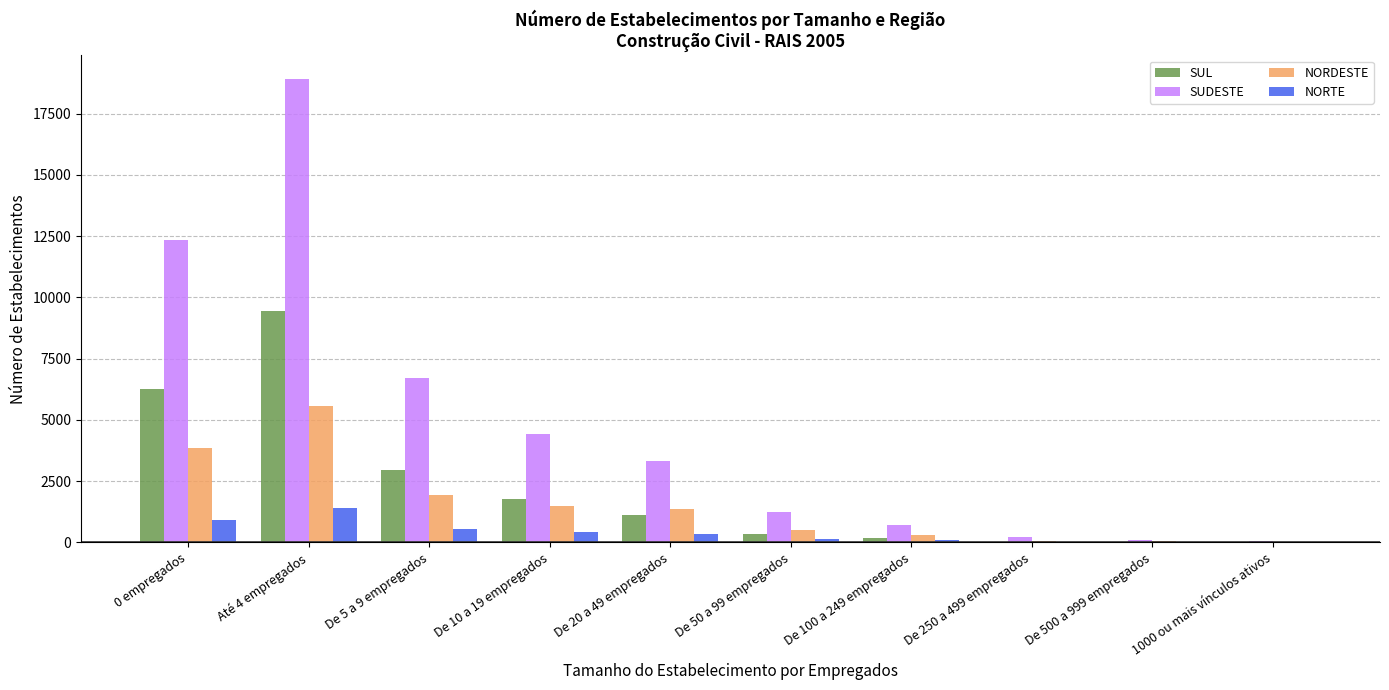

Which series changed the most between De 5 a 9 empregados and De 10 a 19 empregados?

SUDESTE